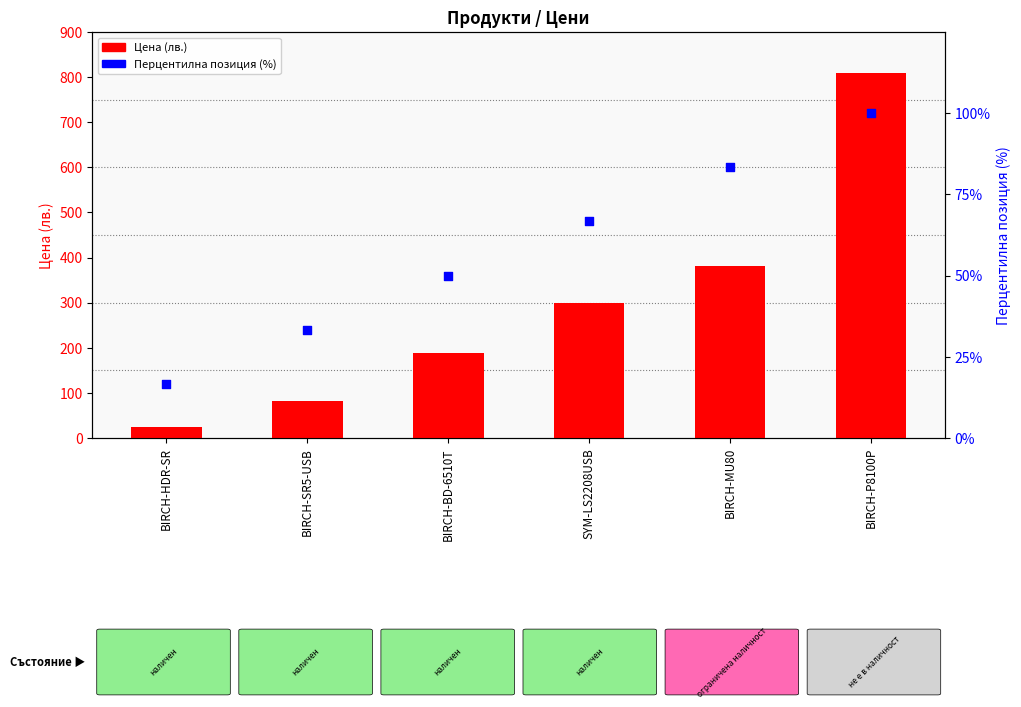

Which series contains the highest Y value?

Цена (лв.)